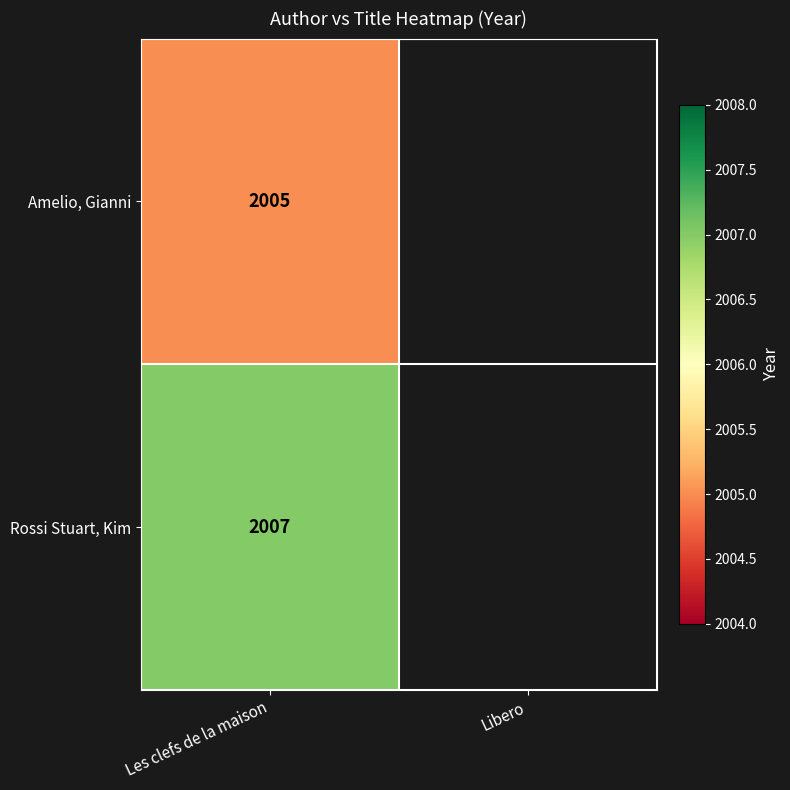

Rank the series at Les clefs de la maison from lowest to highest value.

Amelio, Gianni, Rossi Stuart, Kim